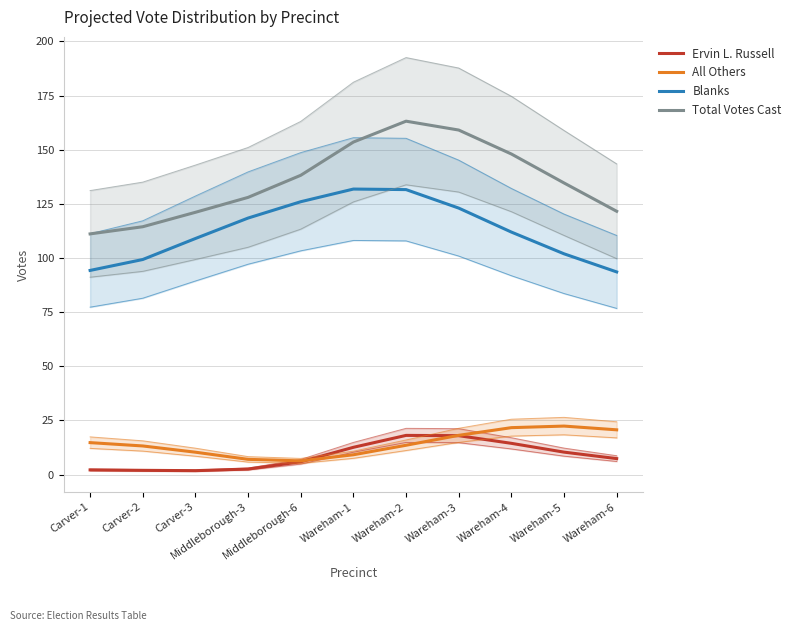

What is the greatest value displayed?

163.2